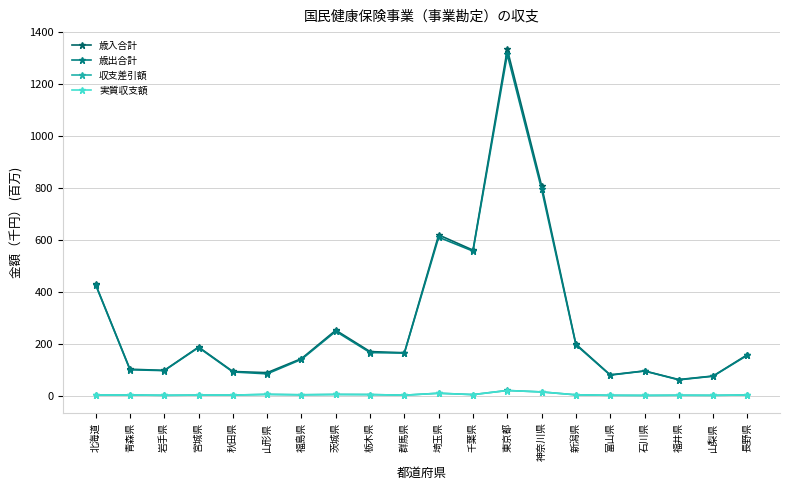

Is this an area chart (filled region under the line)?

No